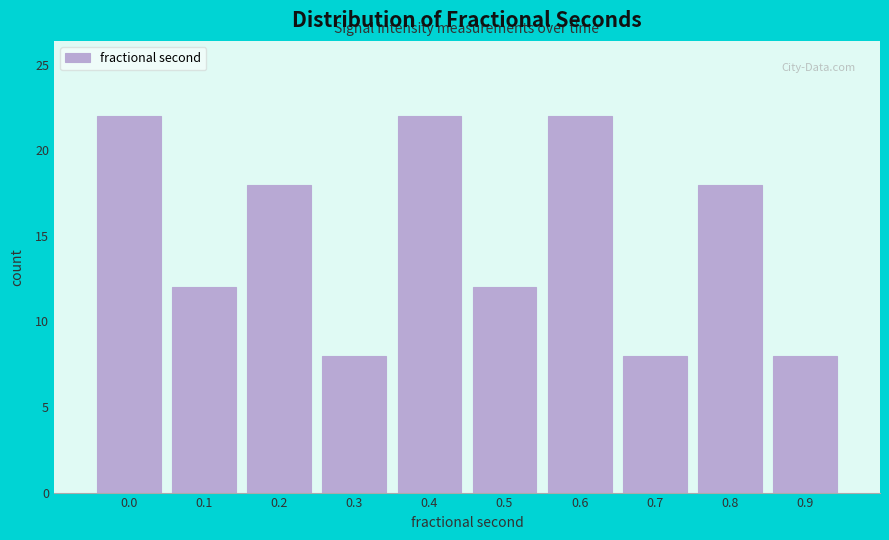

Reading left to right, extract all data points from this chart.

0.0=22	0.1=12	0.2=18	0.3=8	0.4=22	0.5=12	0.6=22	0.7=8	0.8=18	0.9=8